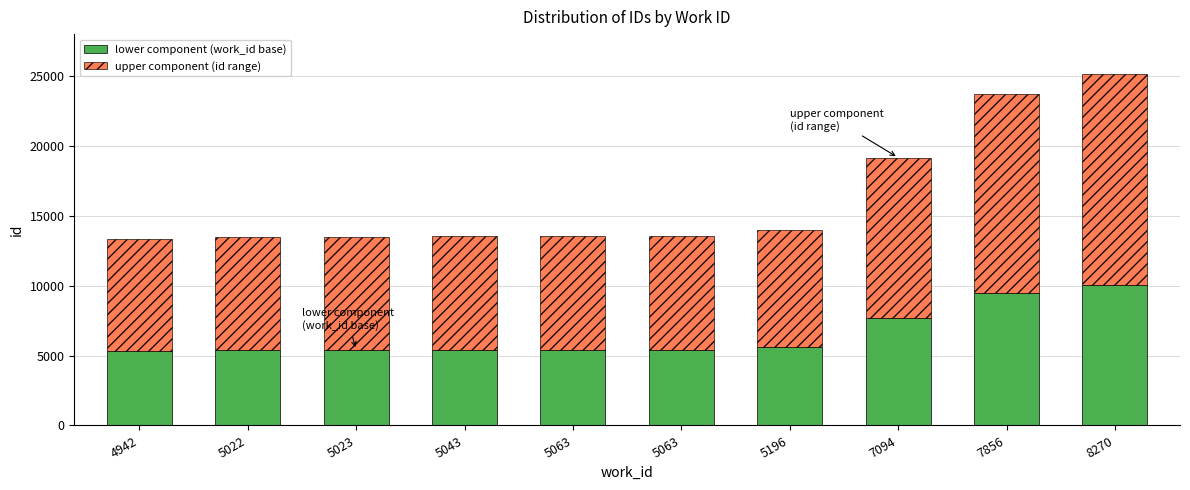

Are the bars horizontal?

No